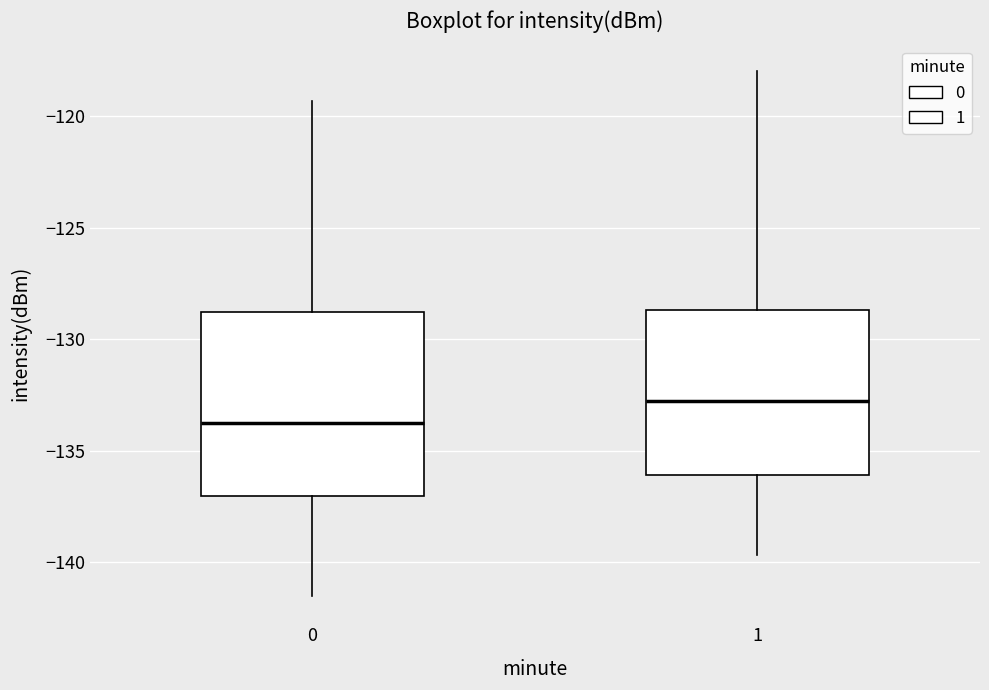

Reading left to right, transcribe this box plot: for each box, give where its median line is, the range the box spans, and where its two whiskers end, as read against the y-axis. The values are not printed on the chart, so give them approximately, as read against the axis.

0: median -133.5, box -137.0 to -129.0, whiskers -141.5 to -119.5
1: median -133.0, box -136.0 to -128.5, whiskers -139.5 to -118.0